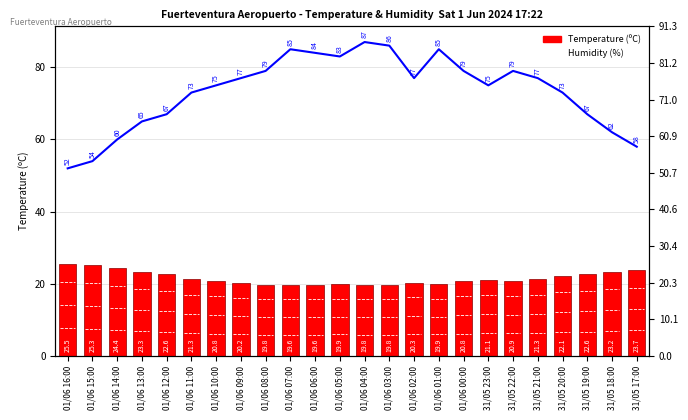

What is the difference between the maximum and minimum values in the Temperature (ºC) series?

5.9